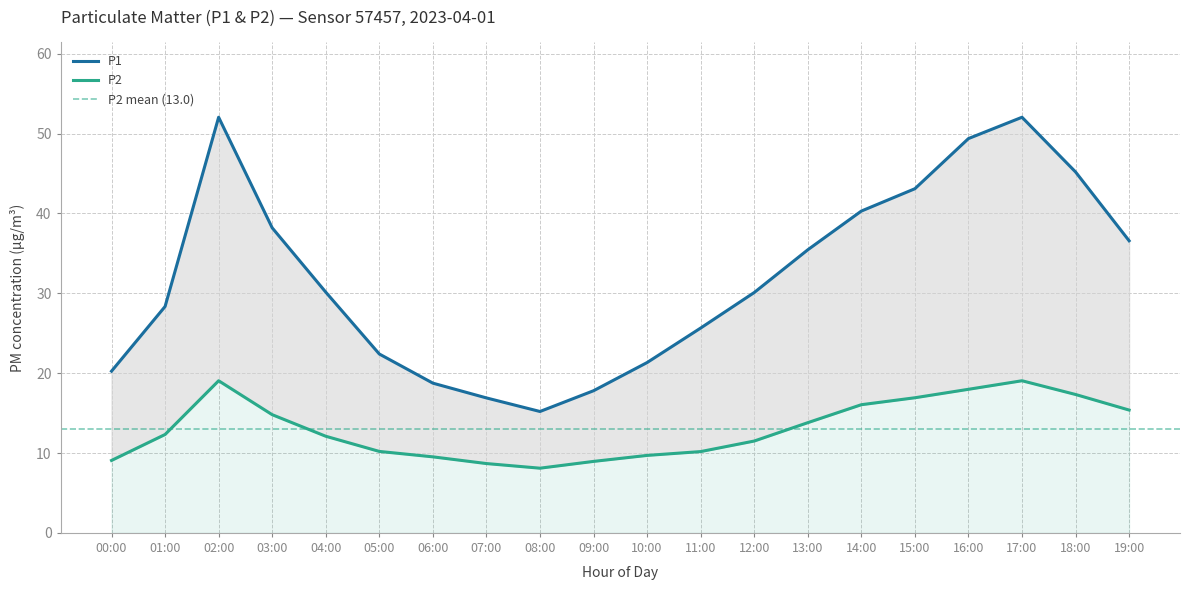

In P1, how many points are higher than both neighbors (excluding endpoints)?

2